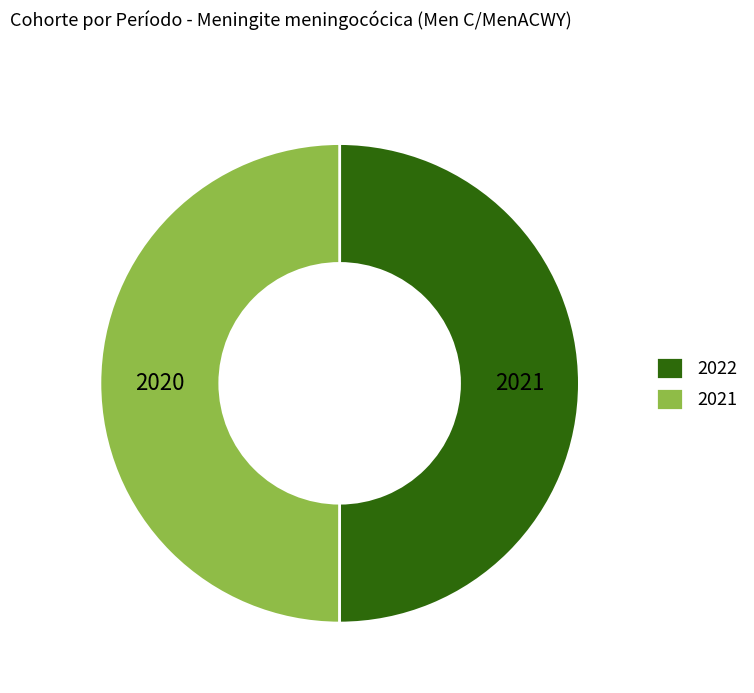

Do 2021 and 2022 together represent more than half of the pie?

Yes